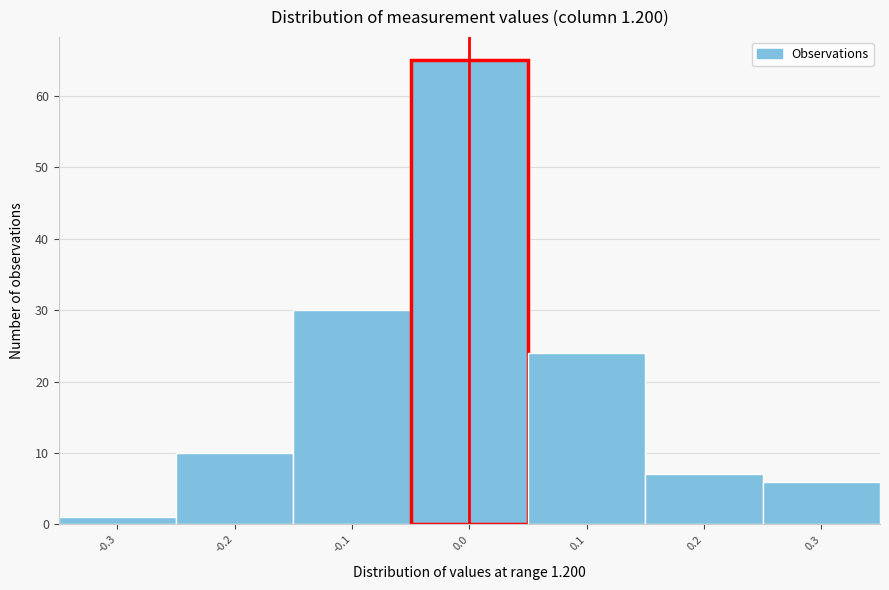

Reading left to right, extract all data points from this chart.

1	10	30	65	24	7	6